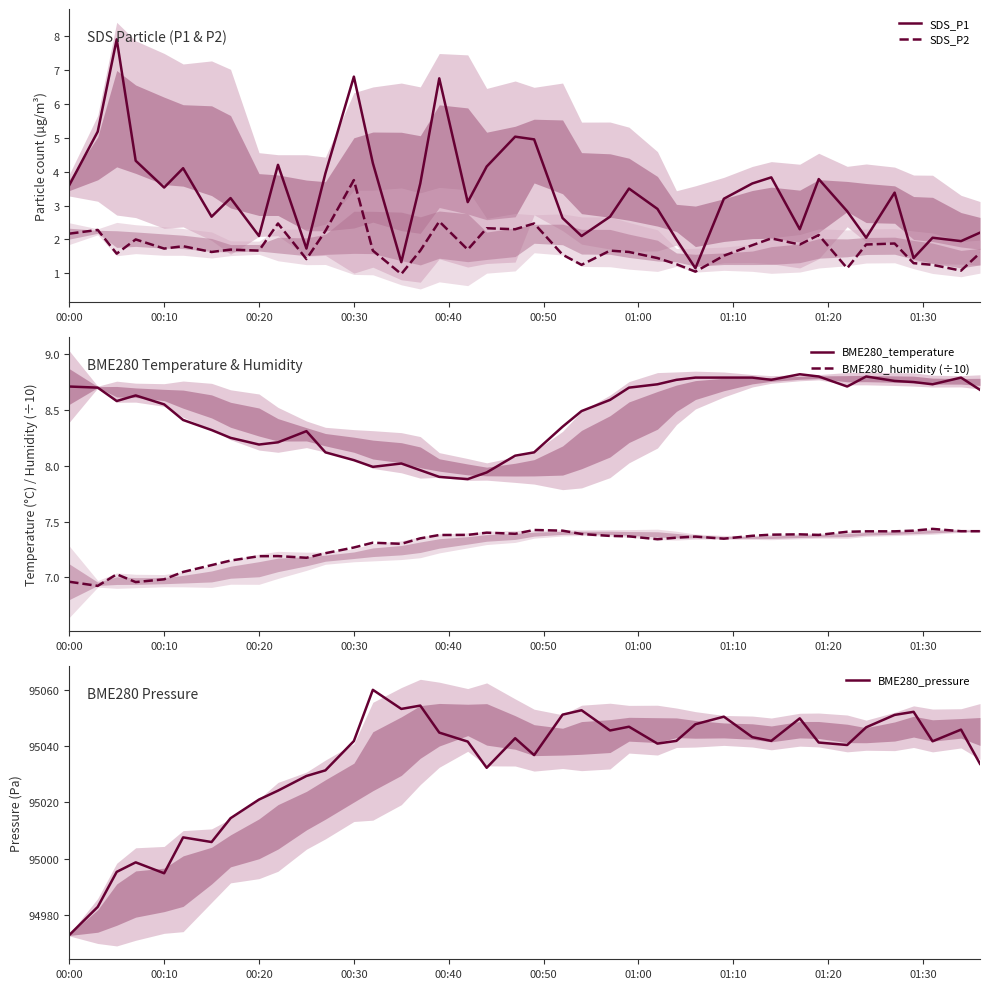

Which category has the highest value in the SDS_P2 series?

00:30